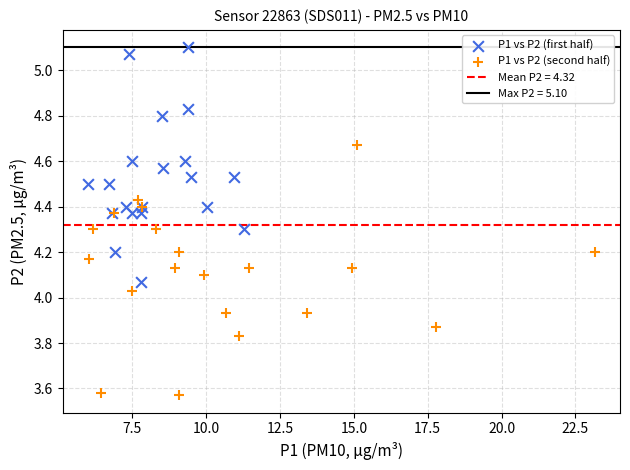

Which series contains the highest Y value?

P1 vs P2 (first half)